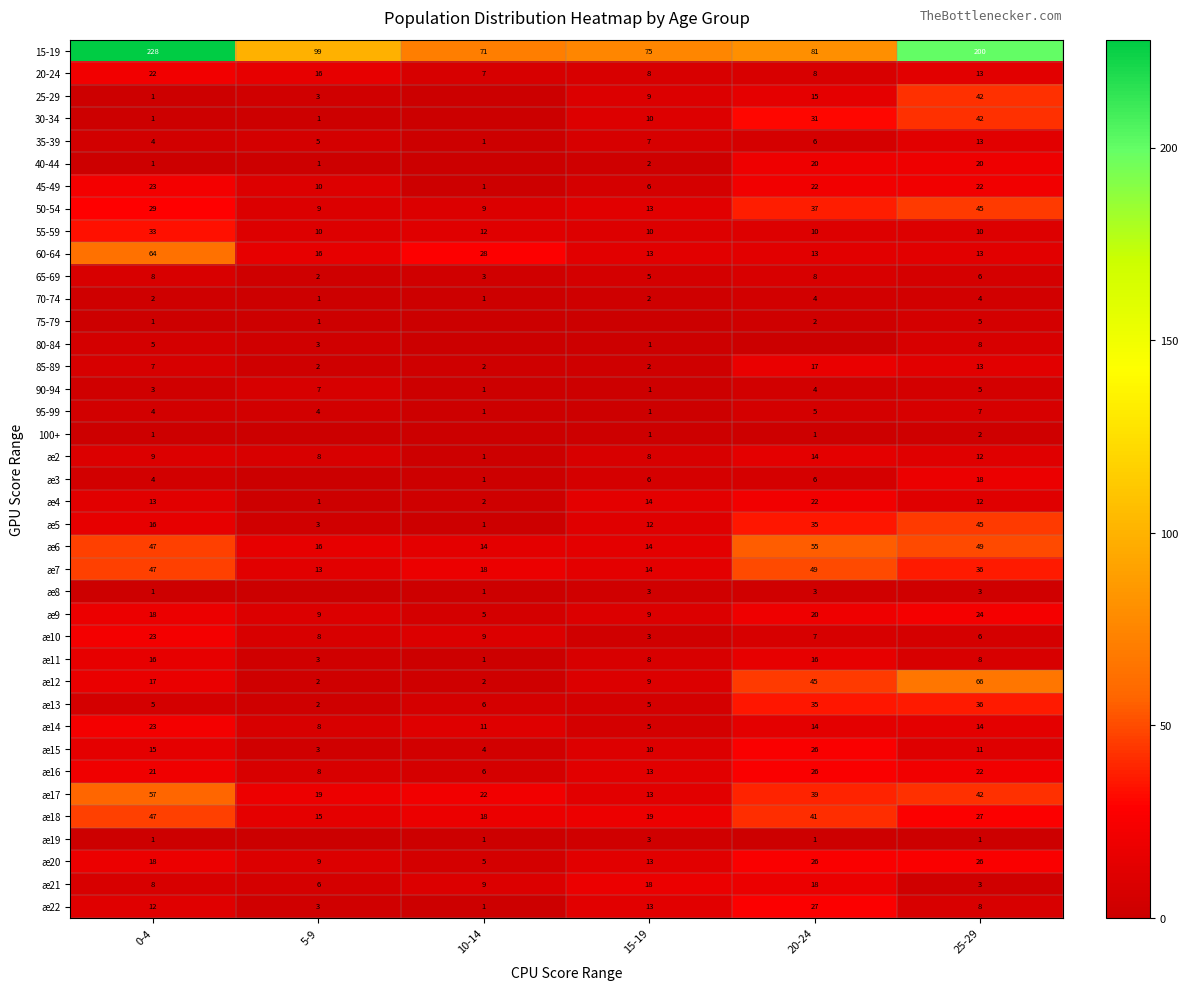

The 60-64 series shows 18 at 25-29. True or false?

False